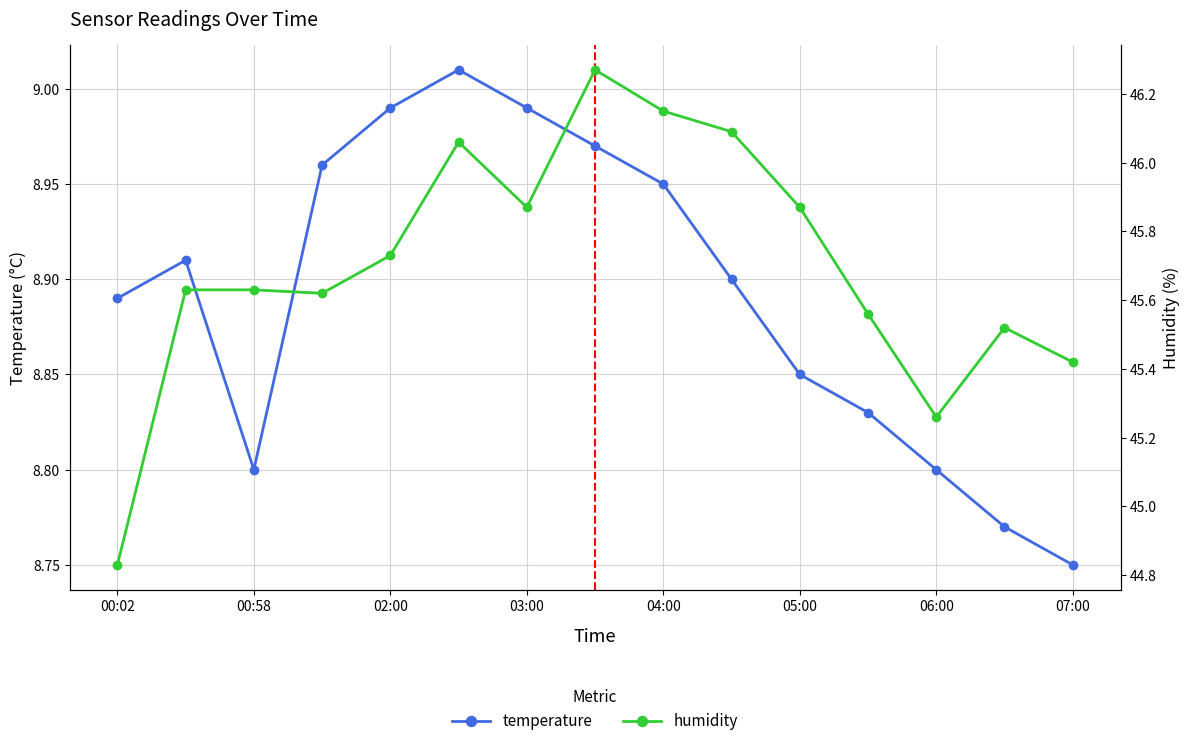

True or false: humidity and temperature cross at least once.

False